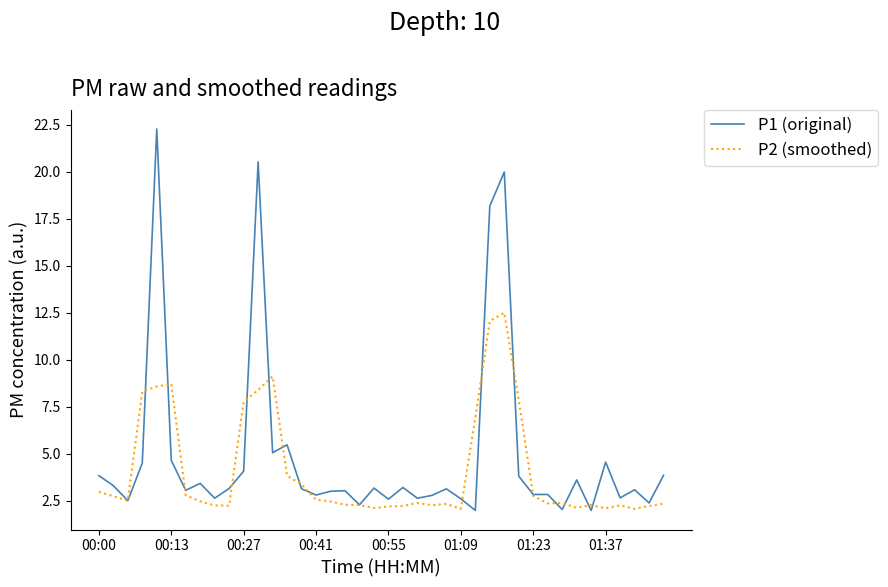

Which series has the widest spread of values?

P1 (original)